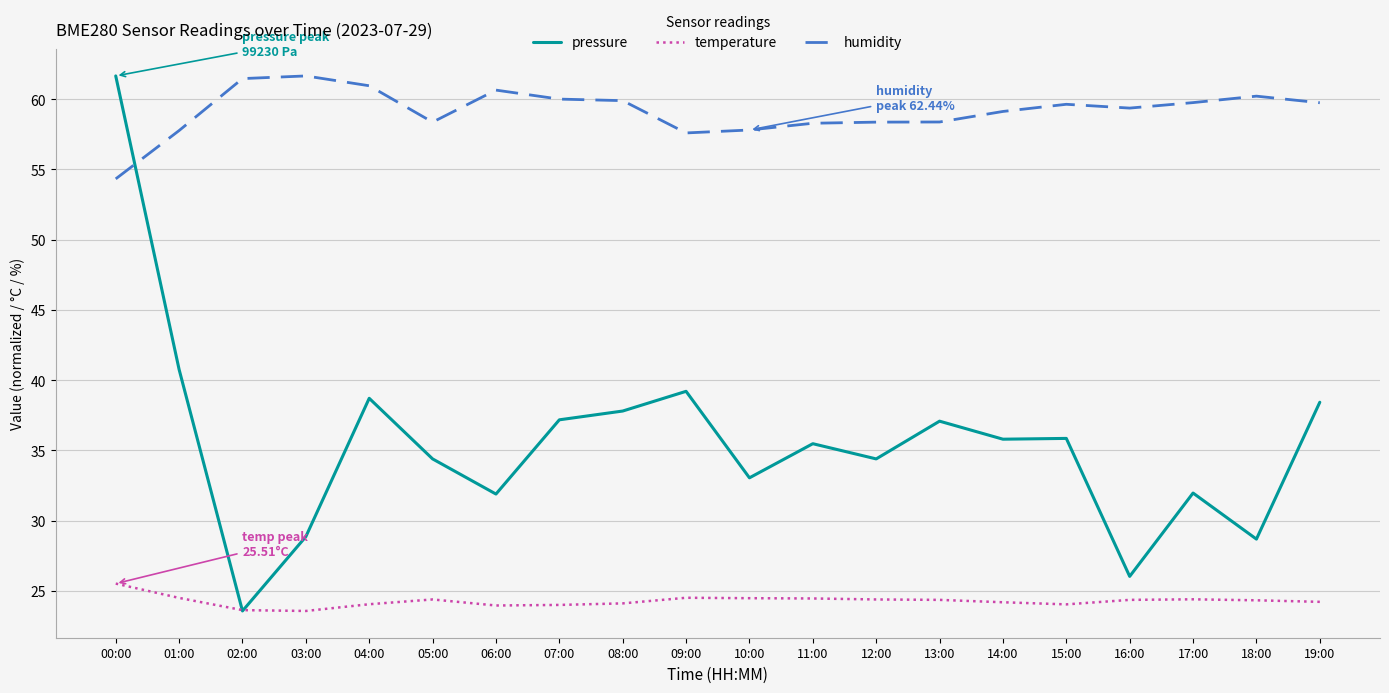

At which category does pressure reach its first local valley?

02:00